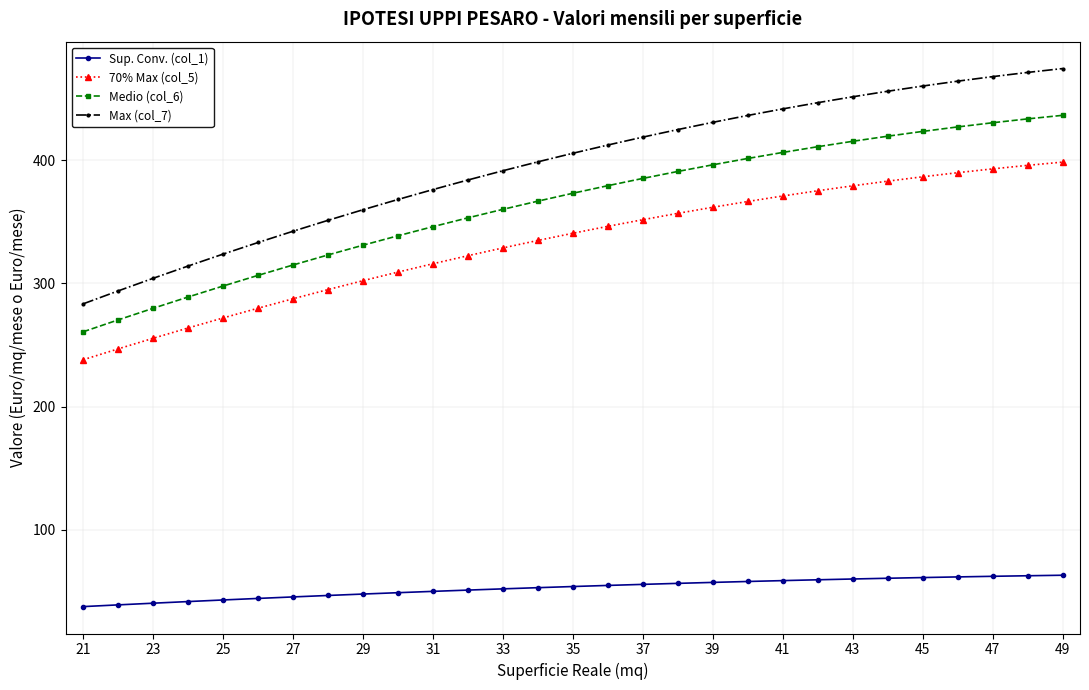

Which series has the largest range (max minus min)?

Max (col_7)